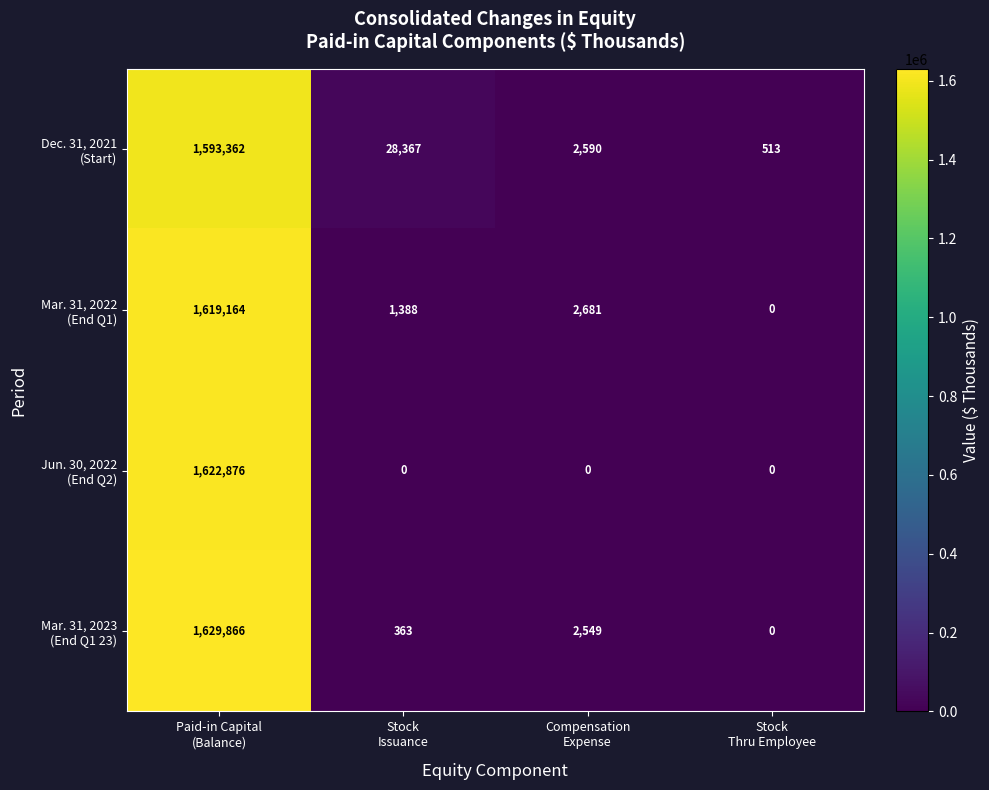

What is the maximum value shown in the chart?

1629866